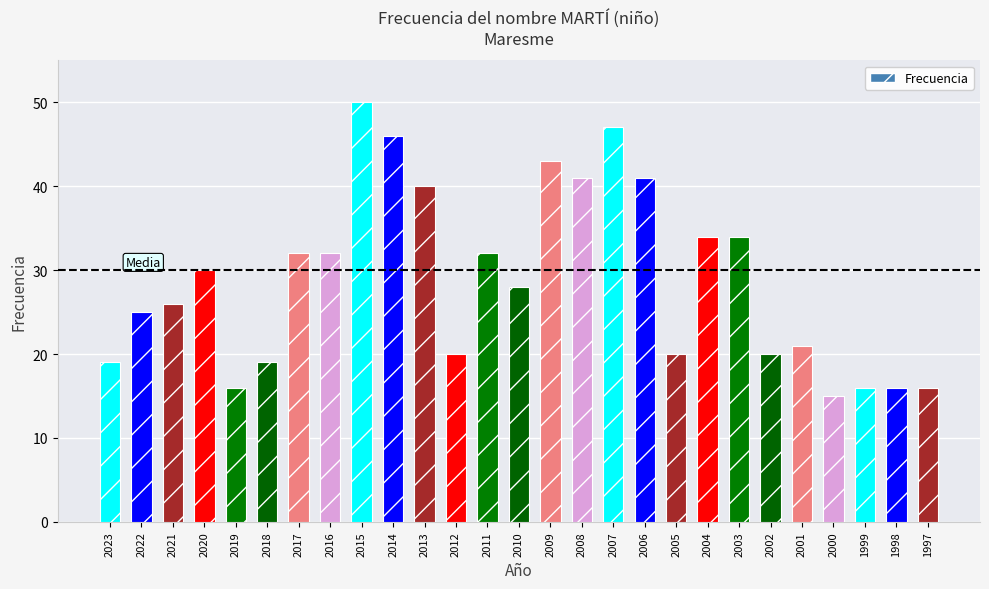

Reading right to left, list all the values displayed in this chart.

1997=16	1998=16	1999=16	2000=15	2001=21	2002=20	2003=34	2004=34	2005=20	2006=41	2007=47	2008=41	2009=43	2010=28	2011=32	2012=20	2013=40	2014=46	2015=50	2016=32	2017=32	2018=19	2019=16	2020=30	2021=26	2022=25	2023=19